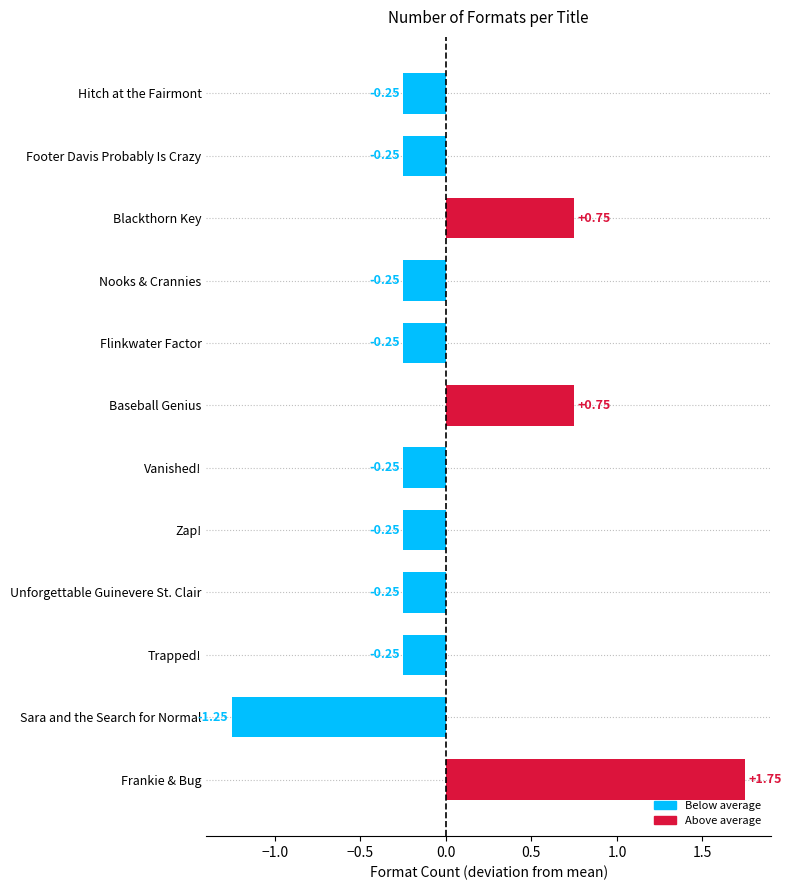

Which has a higher value, Blackthorn Key or Frankie & Bug?

Frankie & Bug